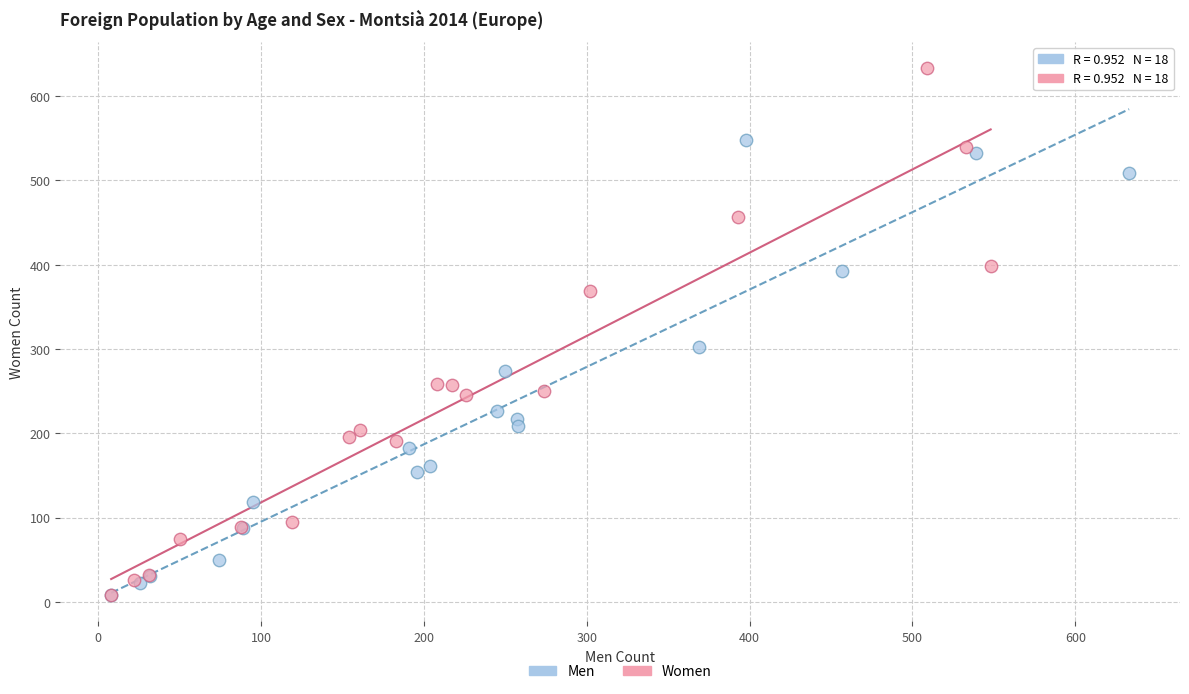

Which series reaches the maximum Y coordinate?

Women